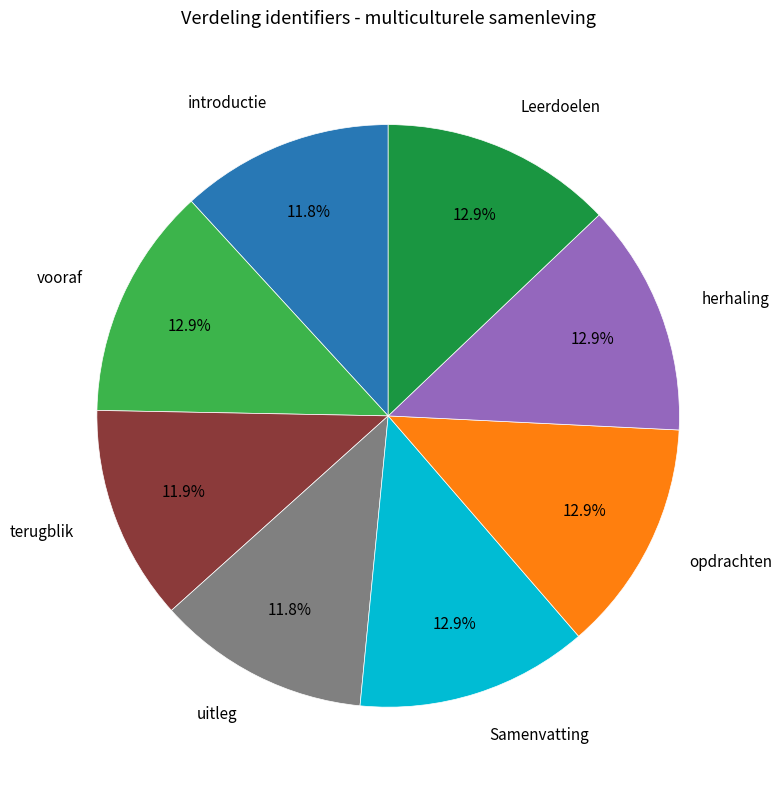

Is there a majority slice in this chart?

No